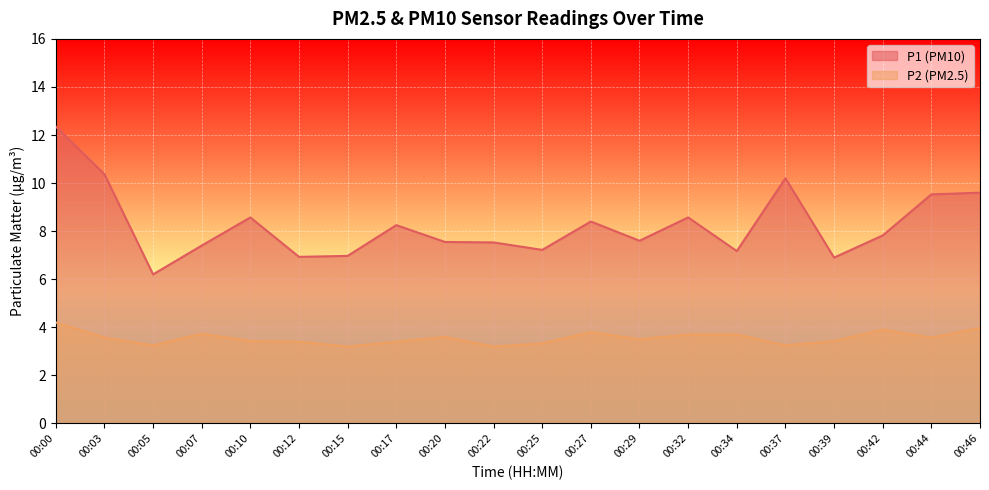

Which category has the highest value in the P2 series?

00:00